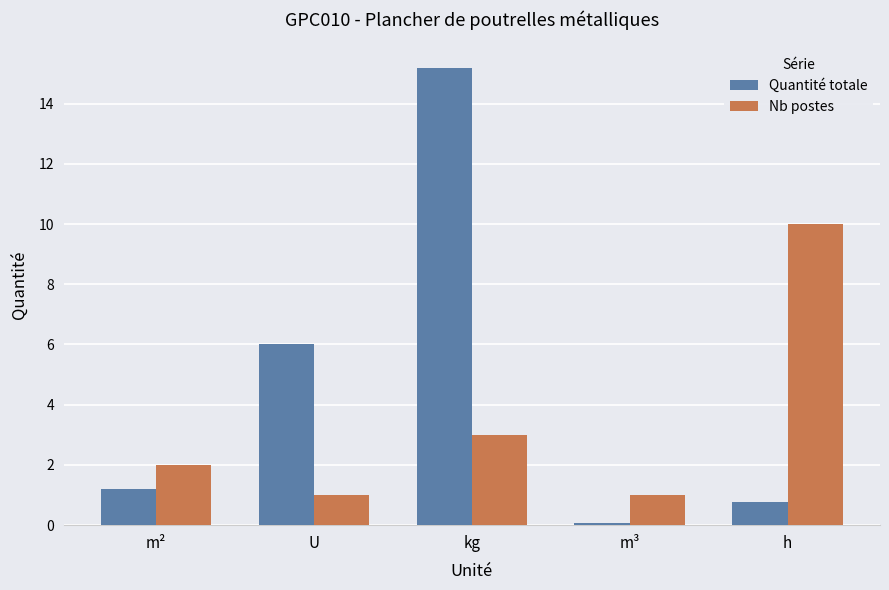

Rank the series at m³ from highest to lowest value.

Nb postes, Quantité totale